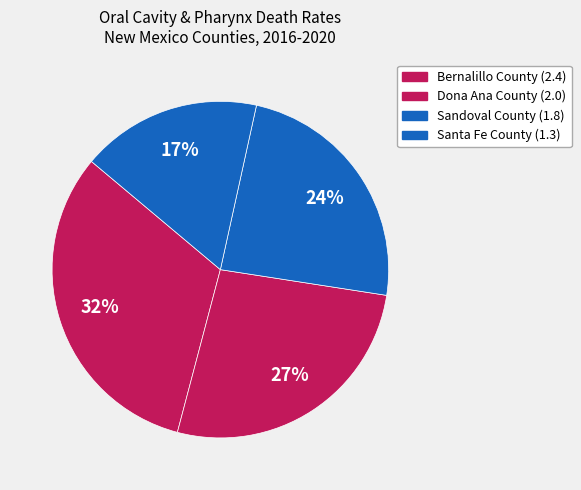

Count the number of slices in the pie.

4